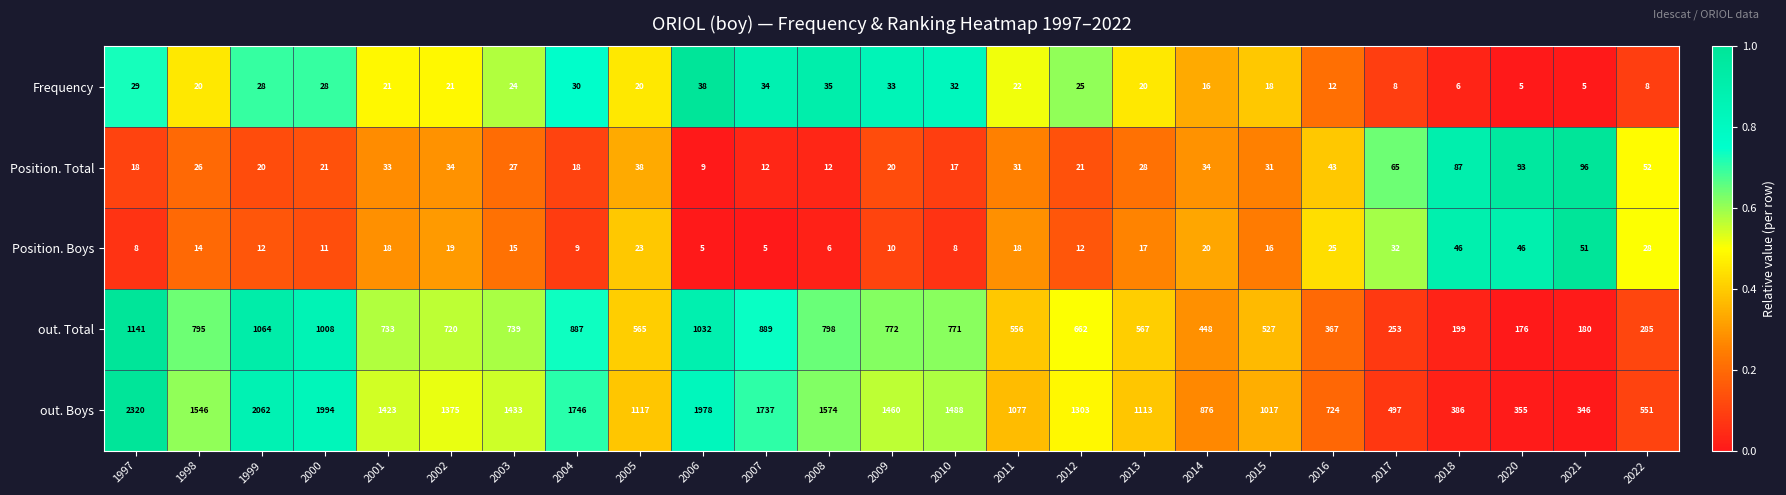

What is the difference between the out. Total values at 2014 and 1997?

693